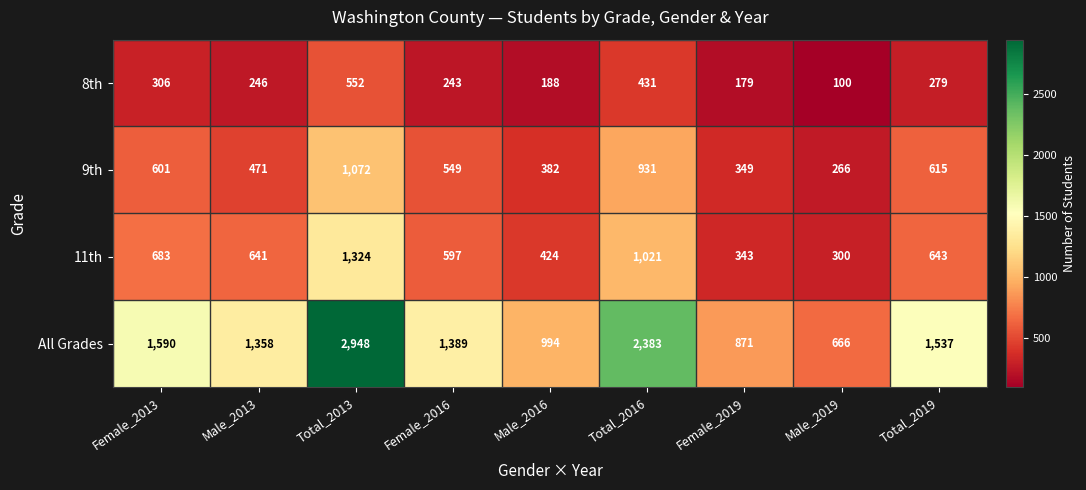

True or false: All Grades has a value of 3425 at Total_2016.

False